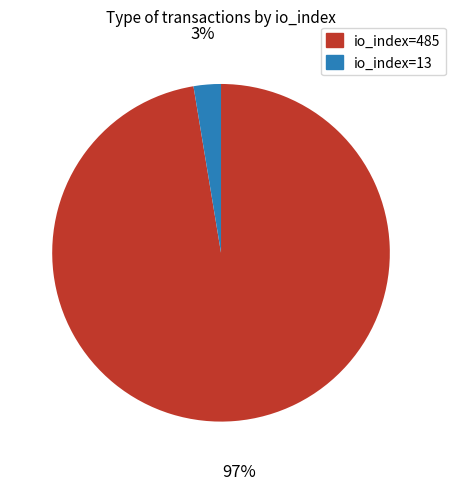

True or false: io_index=13 accounts for 3% of the total.

True